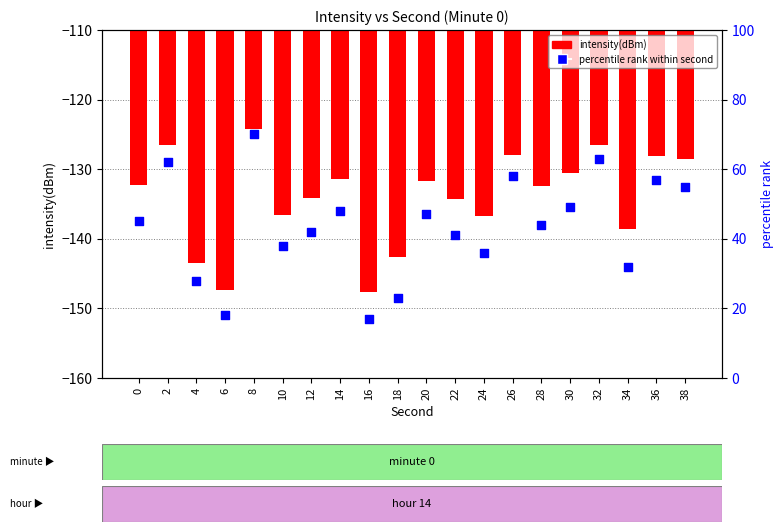

What is the total value across all series at 10?

-98.5